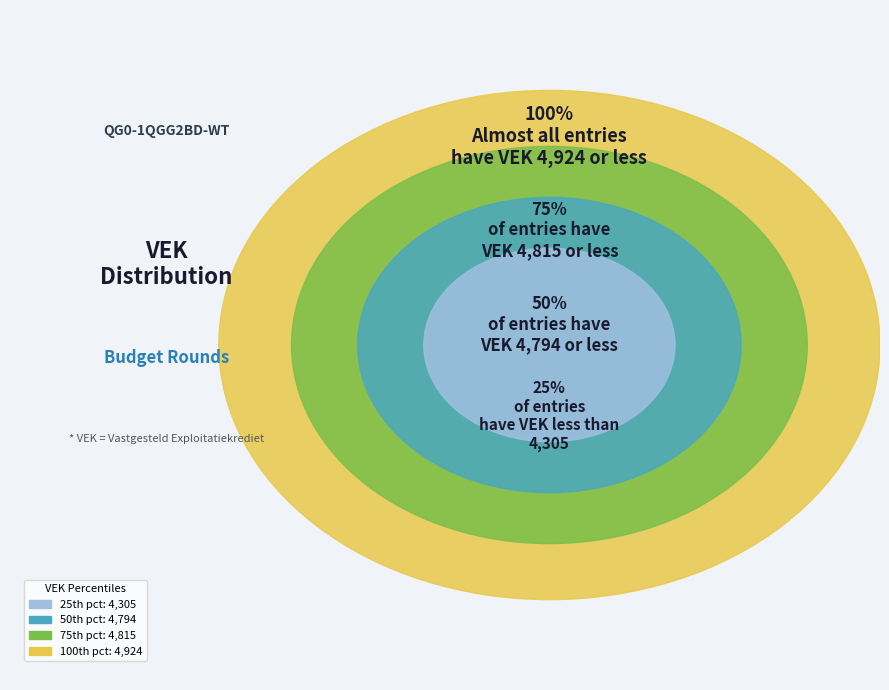

Is it true that 2022 uitvoering is 1% of the pie?

False